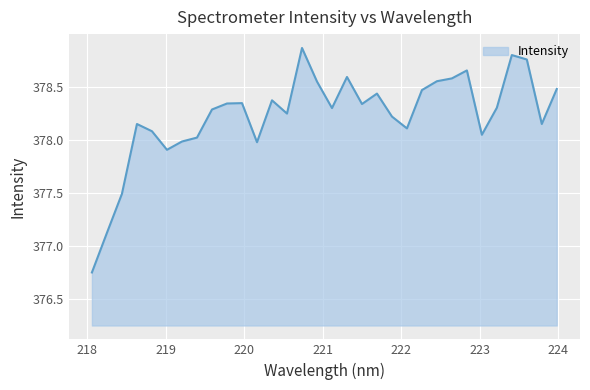

What is the difference between the maximum and minimum values?

2.1